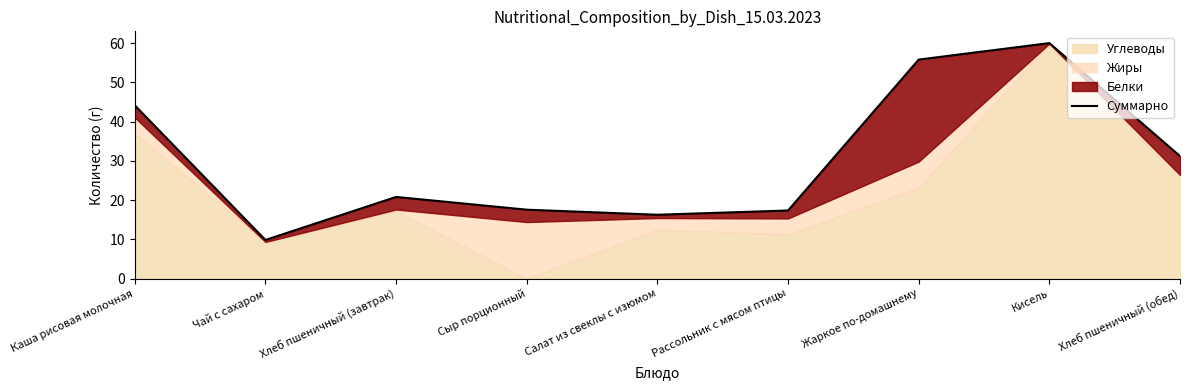

Which label corresponds to the smallest value in the chart?

Чай с сахаром